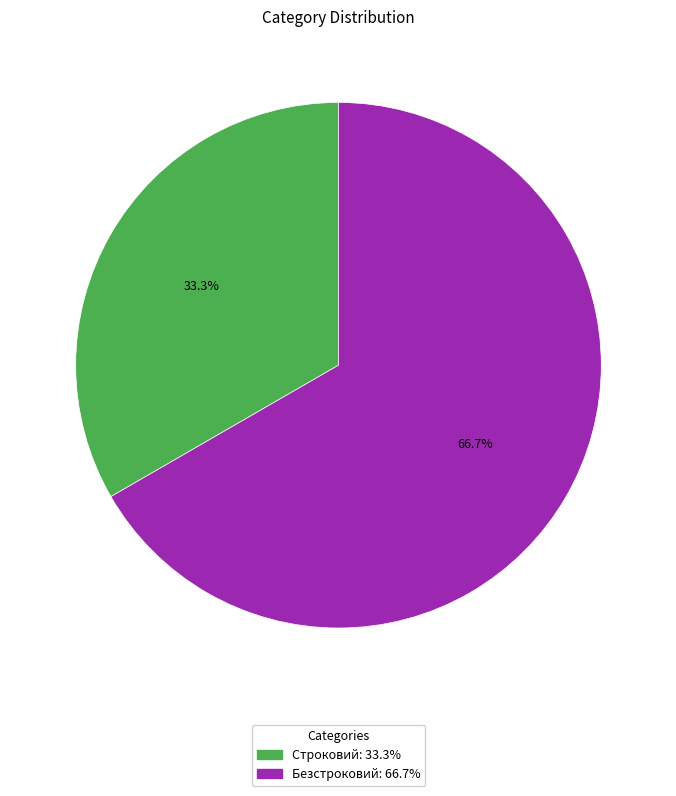

To the nearest percent, what is the difference between the Безстроковий and Строковий slice percentages?

33%